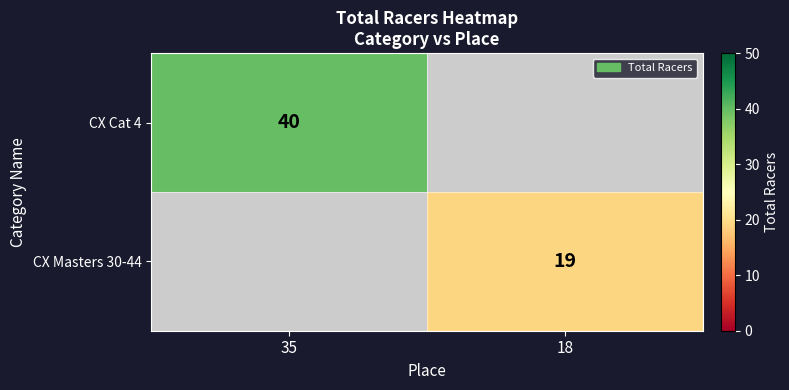

What is the minimum value shown in the chart?

19.0